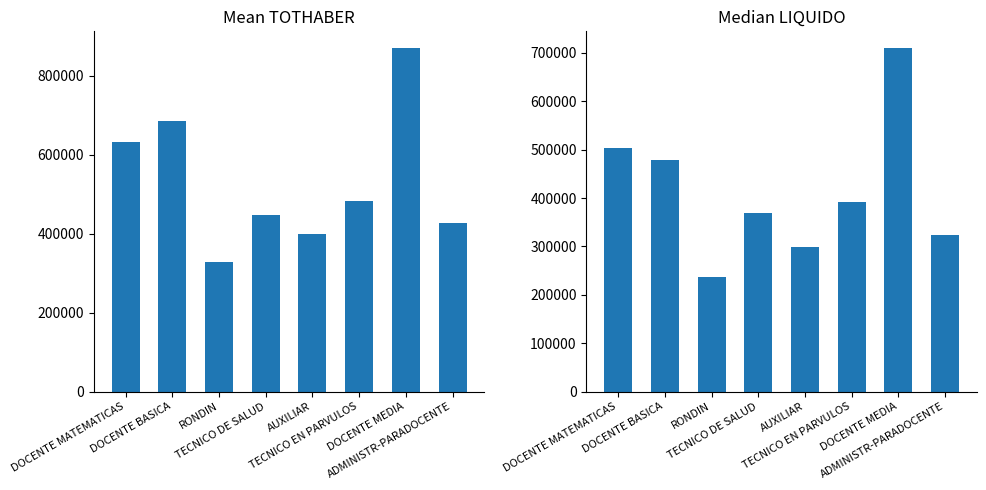

Which series has the widest spread of values?

TOTHABER